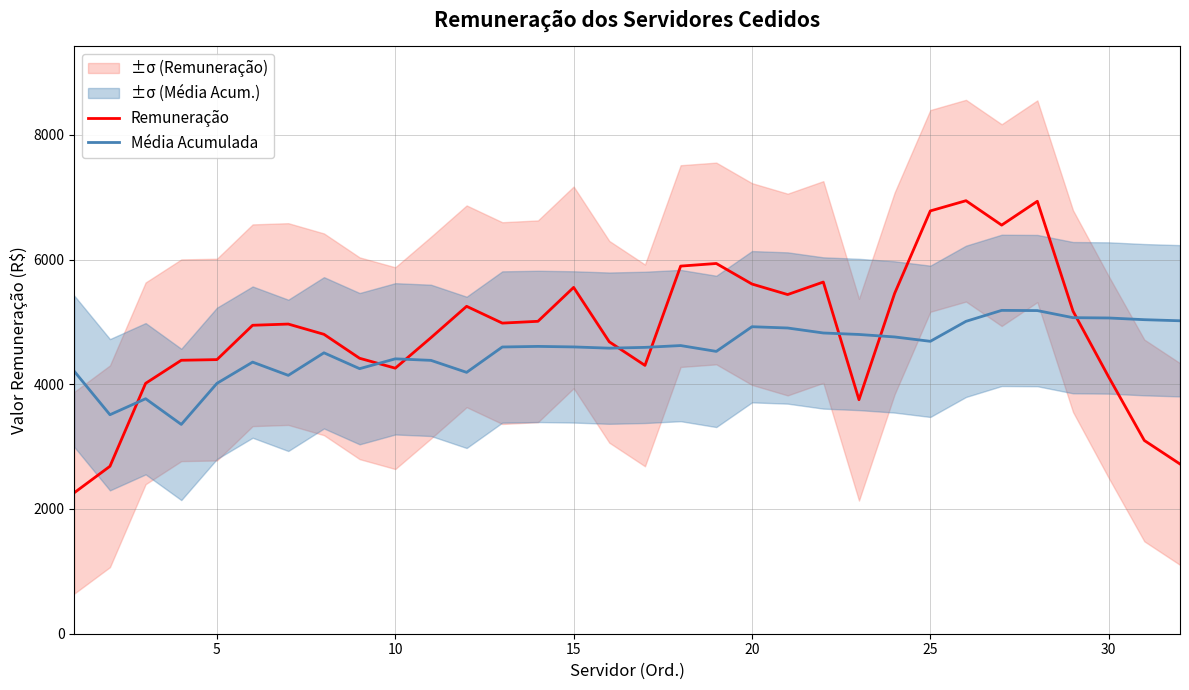

After their last crossing, which series has the higher values: Remuneração or Média Acumulada?

Média Acumulada